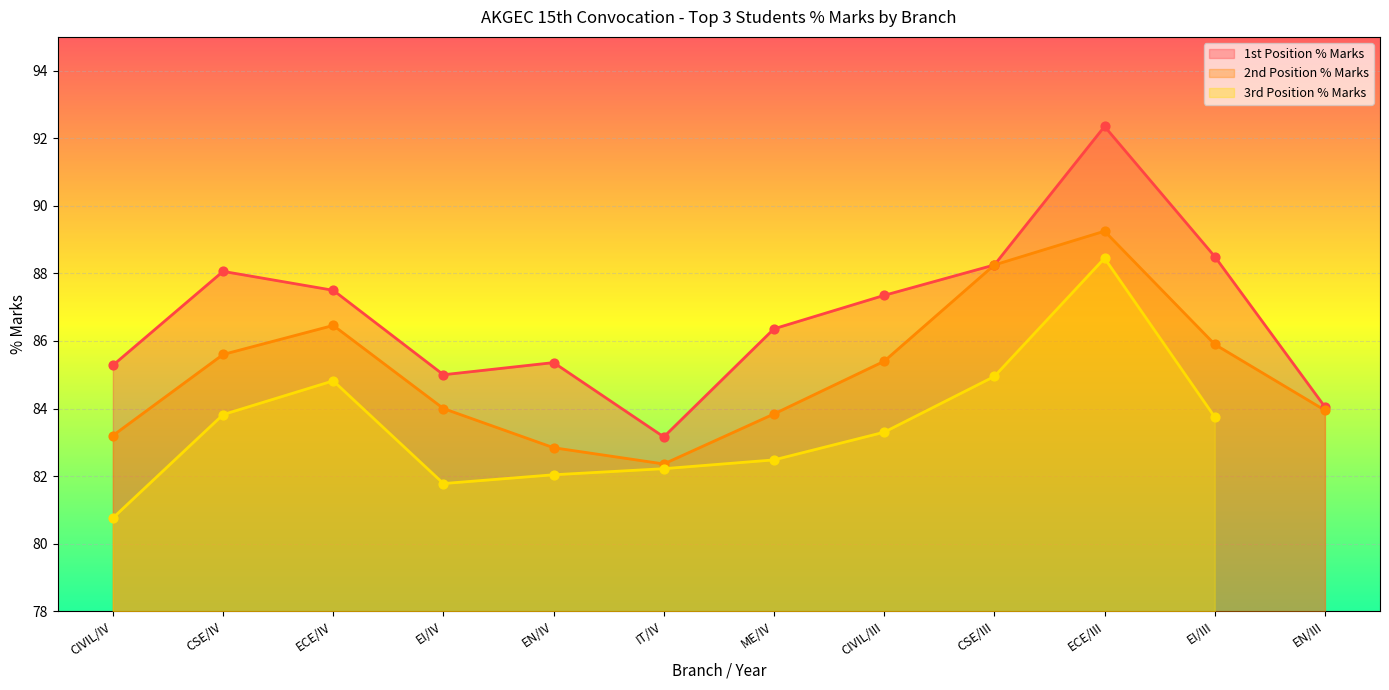

Which category has the highest value in the 2nd Position % Marks series?

ECE/III